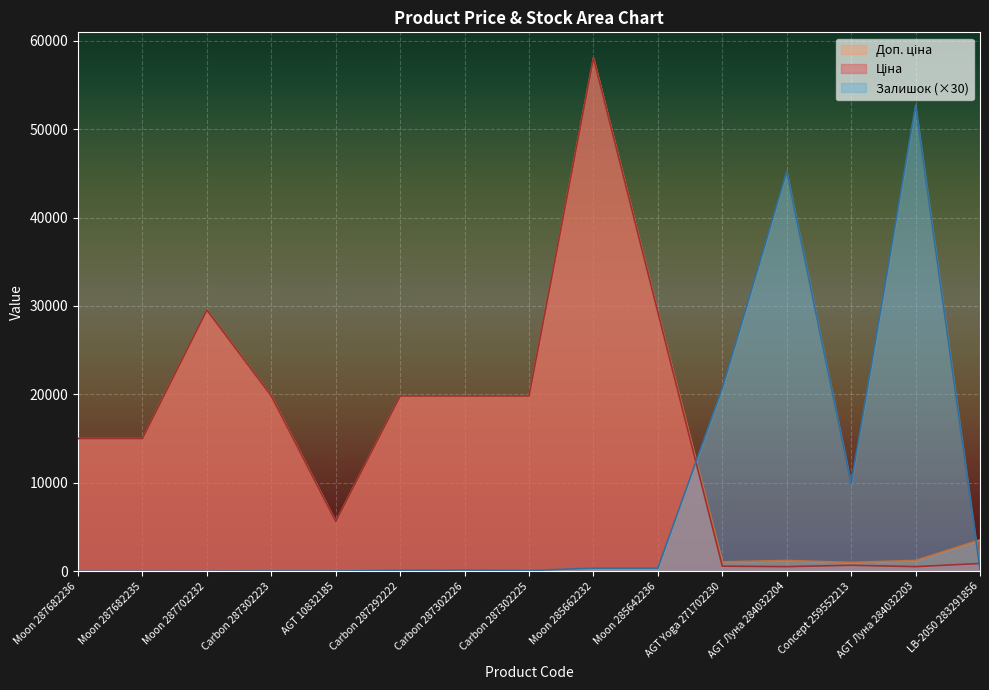

How many series are shown in this chart?

3